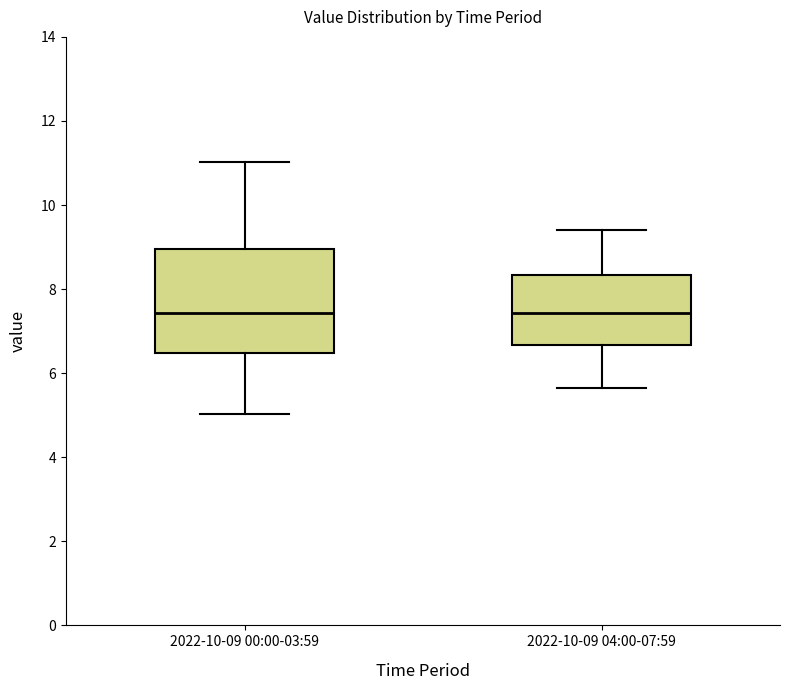

Reading left to right, read every box against the y-axis: the position of its median line, the range the box covers, and the ends of its whiskers. The values are not printed on the chart, so give them approximately, as read against the axis.

2022-10-09 00:00-03:59: median 7.4, box 6.4 to 9.0, whiskers 5.0 to 11.0
2022-10-09 04:00-07:59: median 7.4, box 6.6 to 8.4, whiskers 5.6 to 9.4